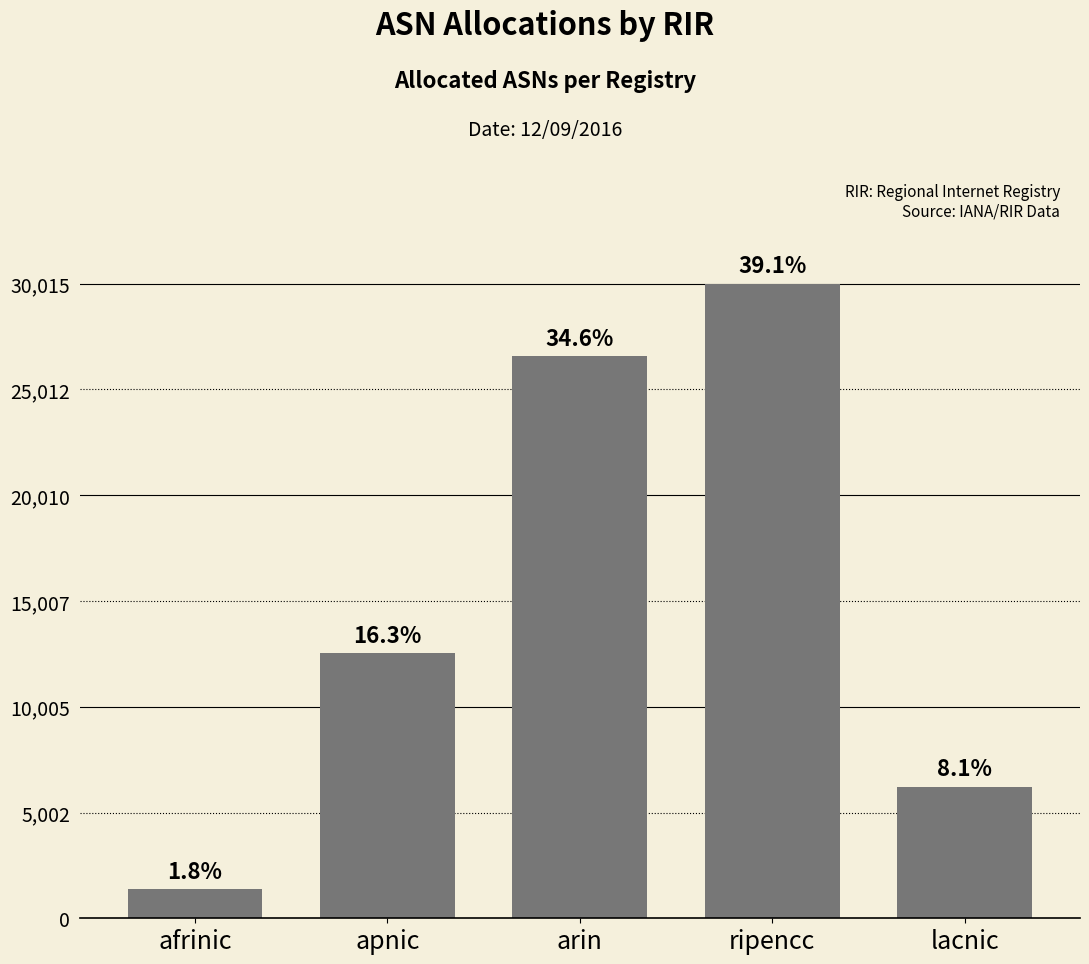

Rank the categories by value from lowest to highest.

afrinic, lacnic, apnic, arin, ripencc